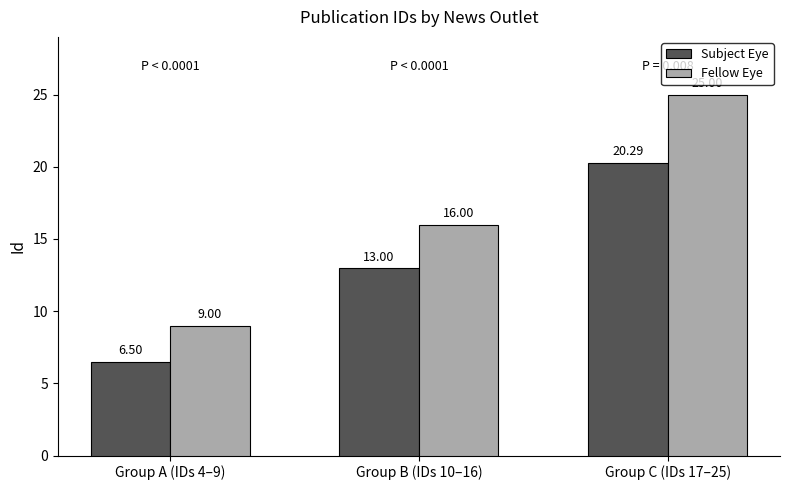

What position from the right is Group A (IDs 4–9)?

3